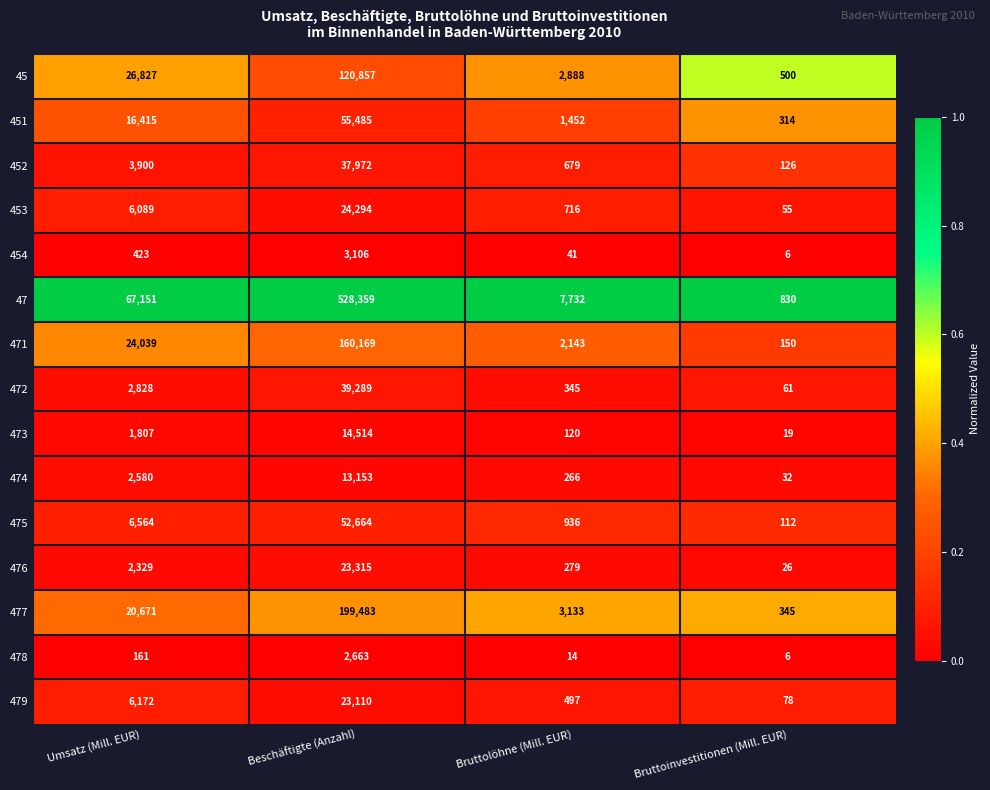

Where is 453 nearest to the value 12174?

Umsatz (Mill. EUR)